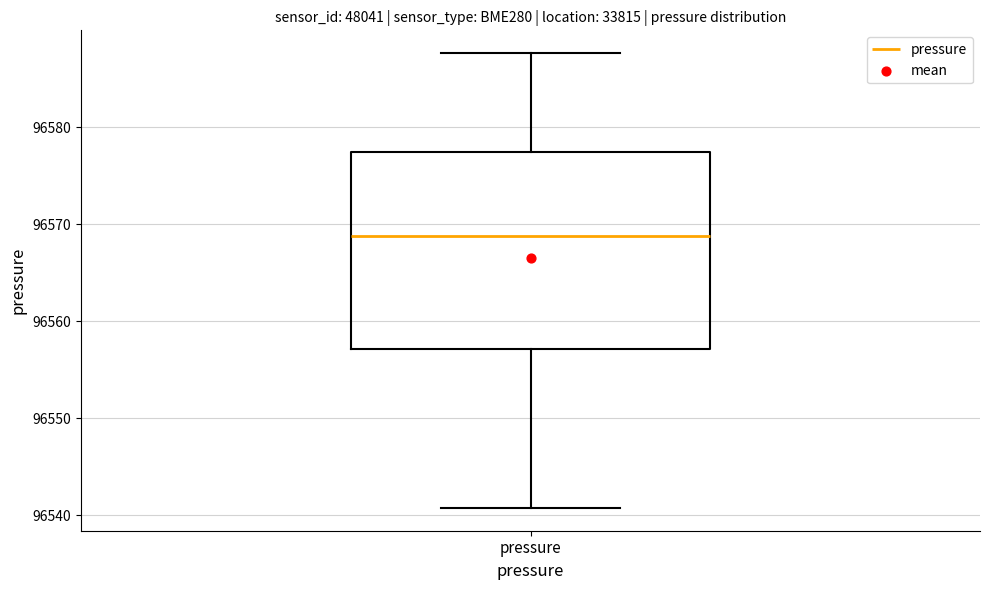

Transcribe this box plot: give where the median line is, the range the box spans, and where the two whiskers end, as read against the y-axis. The values are not printed on the chart, so give them approximately, as read against the axis.

median 96569, box 96557 to 96577, whiskers 96541 to 96588